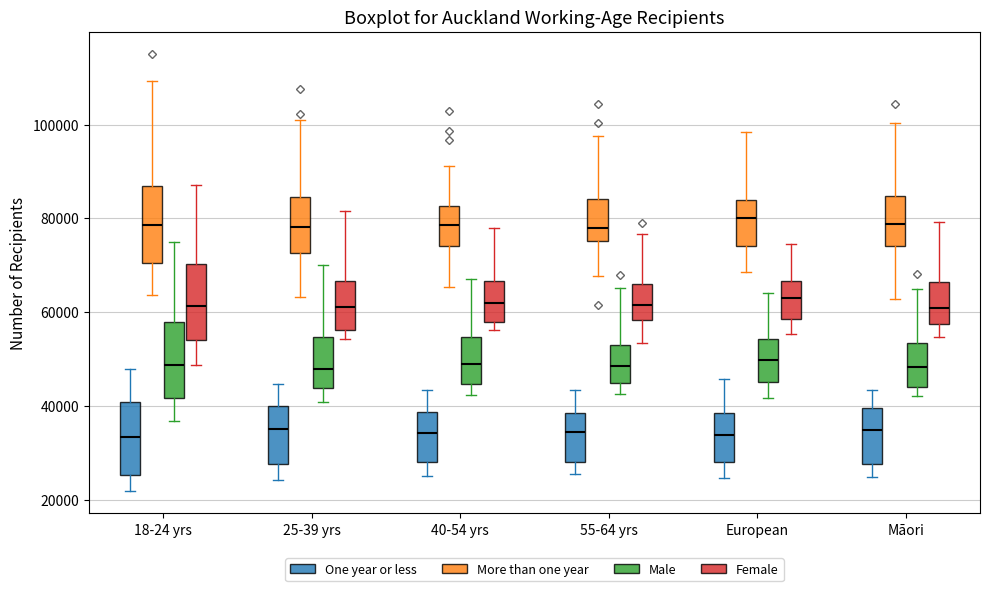

Reading left to right, read every box against the y-axis: the position of its median line, the range the box covers, and the ends of its whiskers. The values are not printed on the chart, so give them approximately, as read against the axis.

18-24 yrs (One year or less): median 34000, box 26000 to 40000, whiskers 22000 to 48000
18-24 yrs (More than one year): median 78000, box 70000 to 86000, whiskers 64000 to 110000
18-24 yrs (Male): median 48000, box 42000 to 58000, whiskers 36000 to 74000
18-24 yrs (Female): median 62000, box 54000 to 70000, whiskers 48000 to 88000
25-39 yrs (One year or less): median 36000, box 28000 to 40000, whiskers 24000 to 44000
25-39 yrs (More than one year): median 78000, box 72000 to 84000, whiskers 64000 to 100000
25-39 yrs (Male): median 48000, box 44000 to 54000, whiskers 40000 to 70000
25-39 yrs (Female): median 62000, box 56000 to 66000, whiskers 54000 to 82000
40-54 yrs (One year or less): median 34000, box 28000 to 38000, whiskers 24000 to 44000
40-54 yrs (More than one year): median 78000, box 74000 to 82000, whiskers 66000 to 92000
40-54 yrs (Male): median 50000, box 44000 to 54000, whiskers 42000 to 66000
40-54 yrs (Female): median 62000, box 58000 to 66000, whiskers 56000 to 78000
55-64 yrs (One year or less): median 34000, box 28000 to 38000, whiskers 26000 to 44000
55-64 yrs (More than one year): median 78000, box 76000 to 84000, whiskers 68000 to 98000
55-64 yrs (Male): median 48000, box 44000 to 54000, whiskers 42000 to 66000
55-64 yrs (Female): median 62000, box 58000 to 66000, whiskers 54000 to 76000
European (One year or less): median 34000, box 28000 to 38000, whiskers 24000 to 46000
European (More than one year): median 80000, box 74000 to 84000, whiskers 68000 to 98000
European (Male): median 50000, box 46000 to 54000, whiskers 42000 to 64000
European (Female): median 64000, box 58000 to 66000, whiskers 56000 to 74000
Māori (One year or less): median 34000, box 28000 to 40000, whiskers 24000 to 44000
Māori (More than one year): median 78000, box 74000 to 84000, whiskers 62000 to 100000
Māori (Male): median 48000, box 44000 to 54000, whiskers 42000 to 66000
Māori (Female): median 60000, box 58000 to 66000, whiskers 54000 to 80000